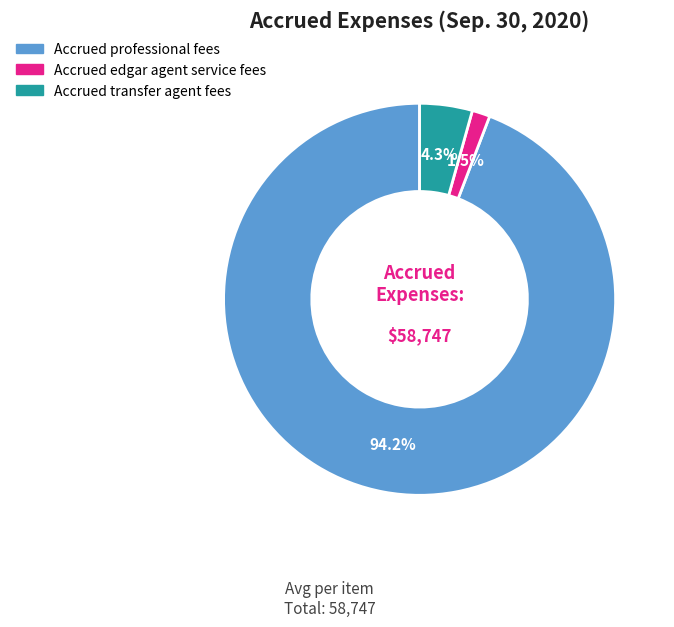

To the nearest percent, what is the difference between the largest and smallest slice percentages?

93%